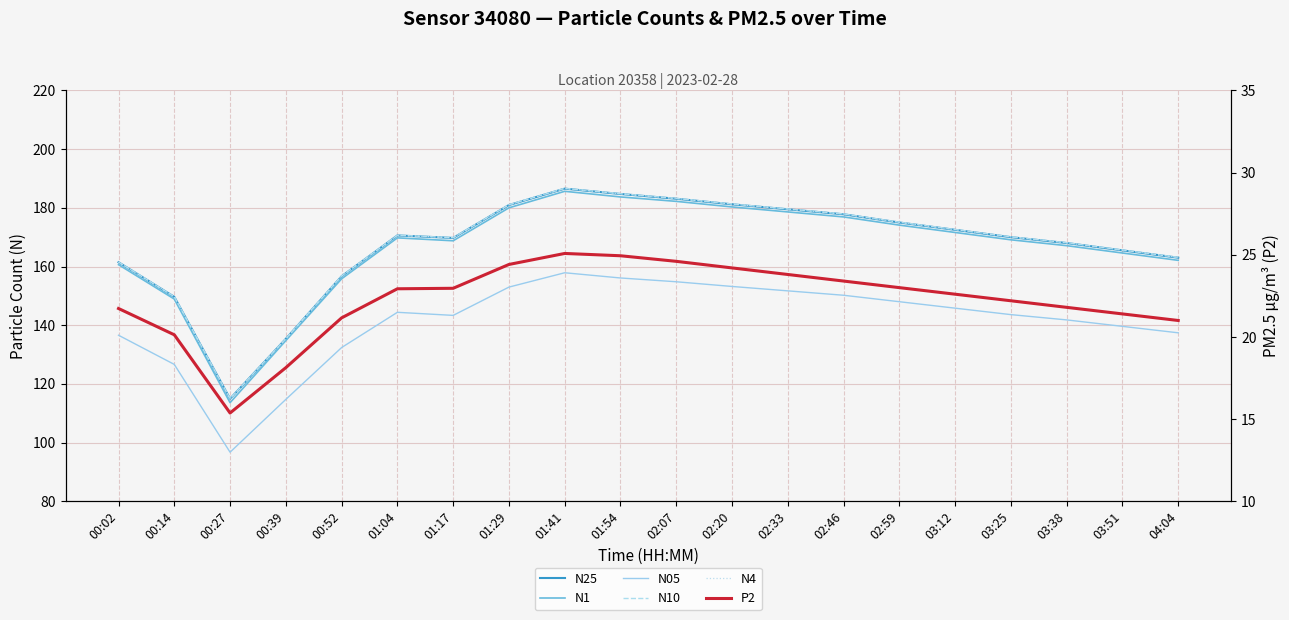

How many lines are shown in the chart?

6